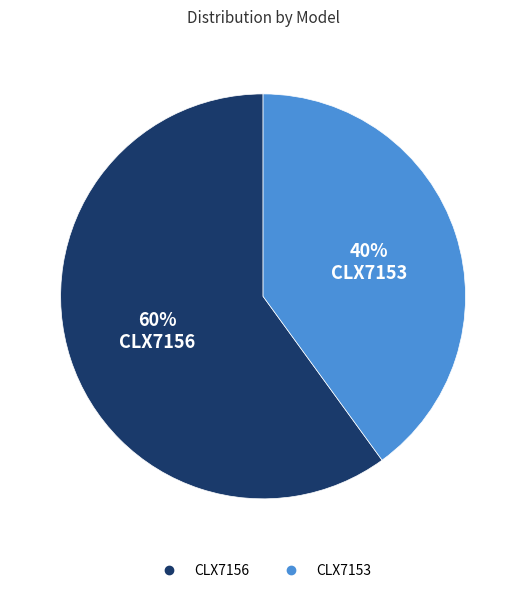

To the nearest percent, what portion does CLX7156 represent?

60%